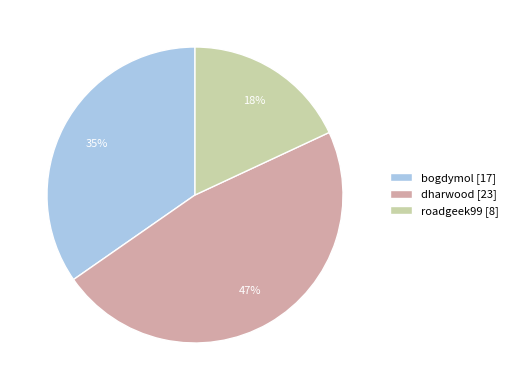

How many segments does this pie chart have?

3